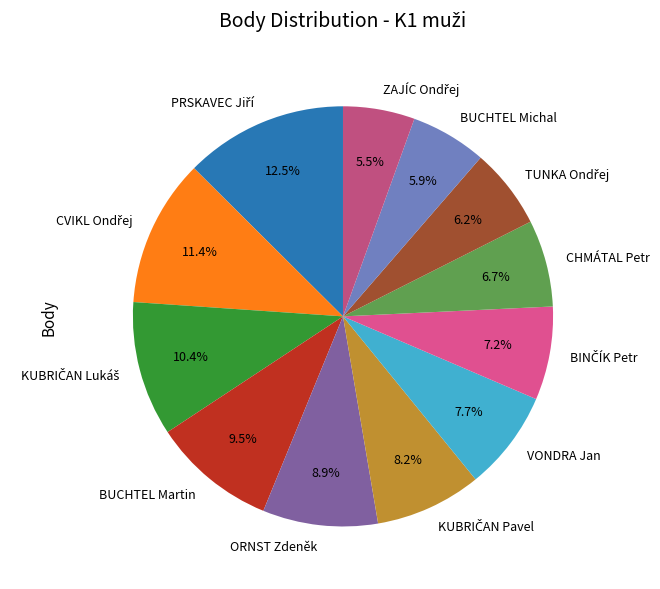

Is there any slice that represents more than half of the pie?

No